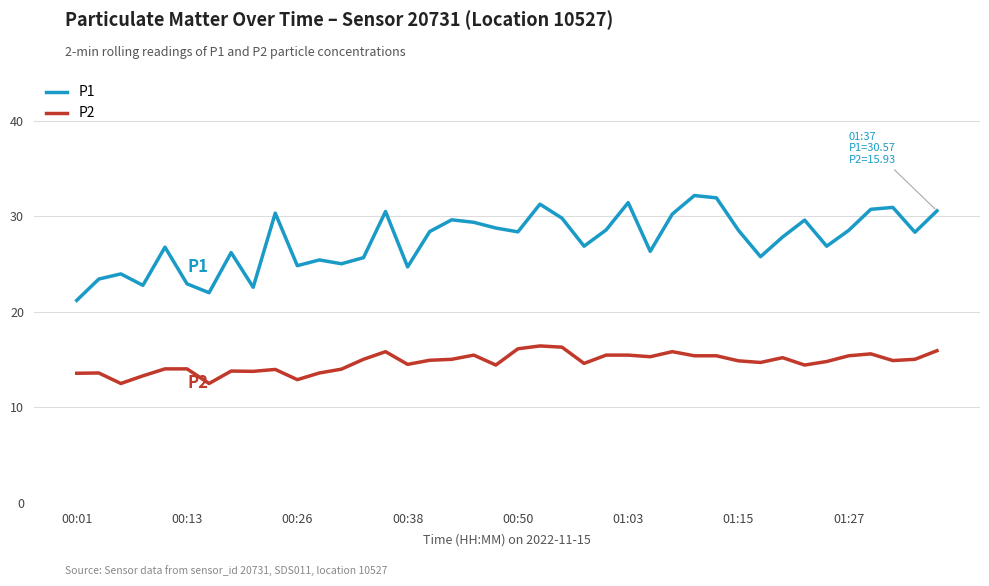

What is the minimum value for P1?

21.2